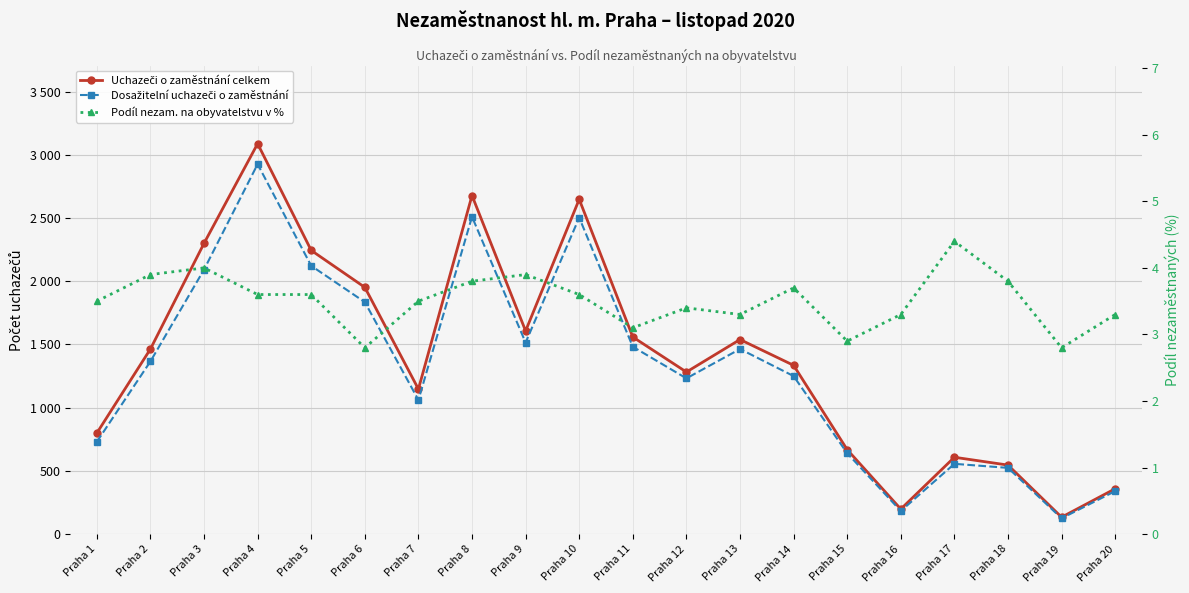

Does the chart have visible grid lines?

Yes